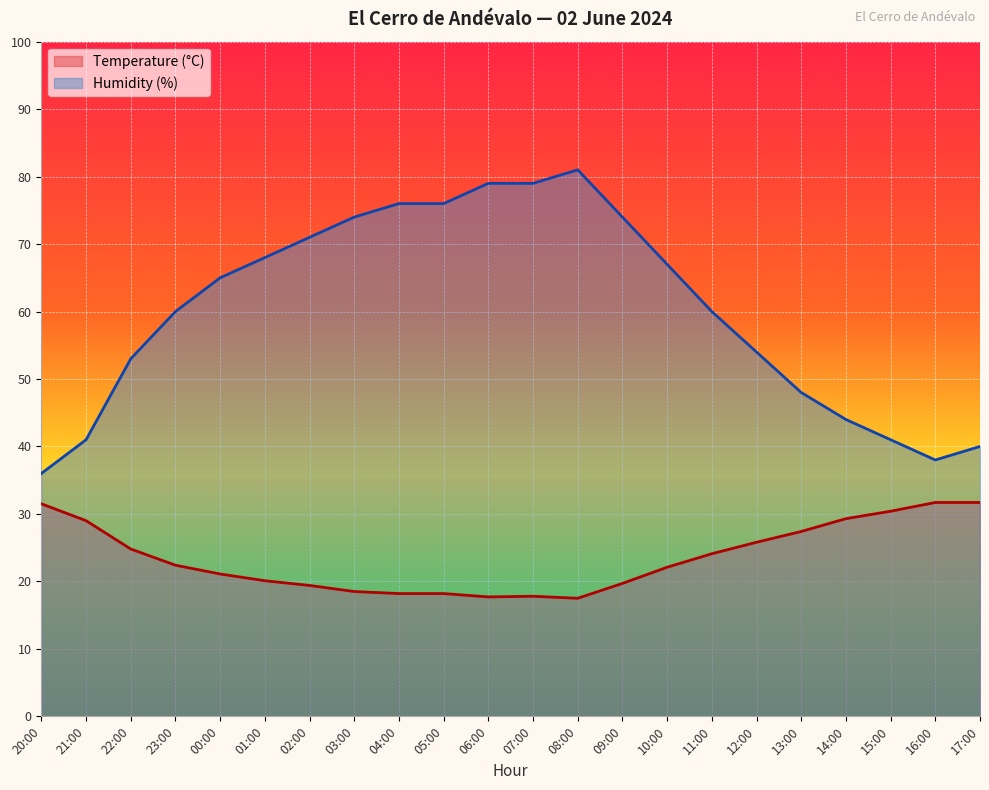

What value does the Temperature (°C) series have at 05:00?

18.2